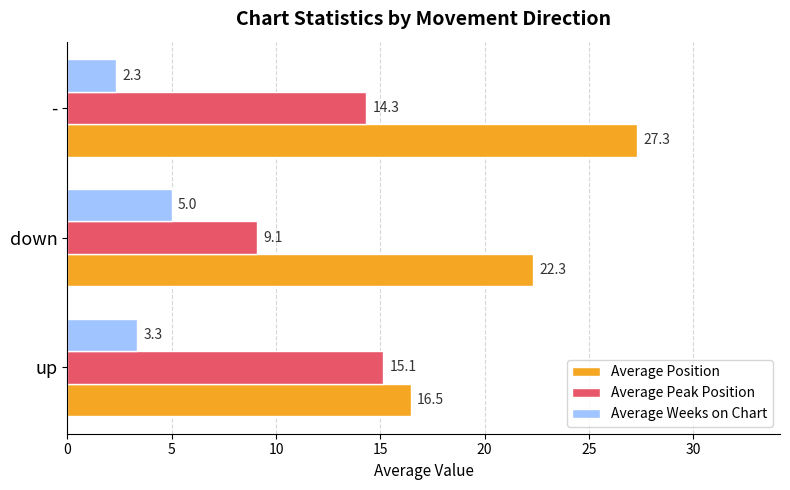

Which series has the widest spread of values?

Average Position